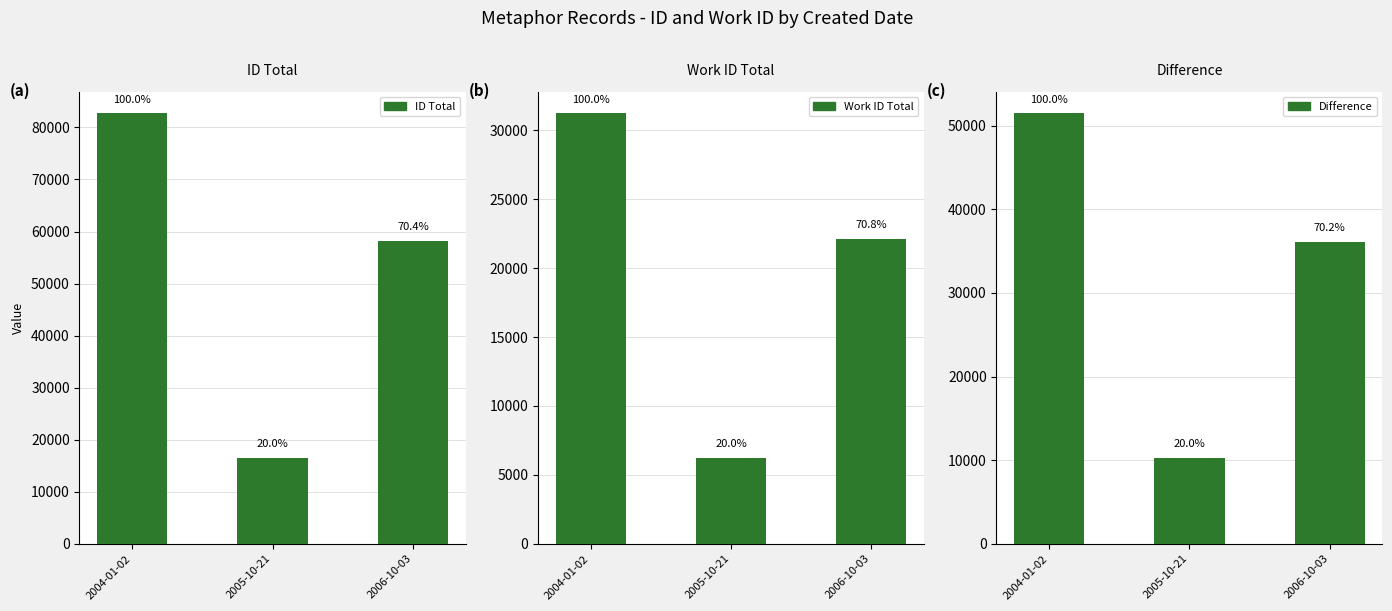

What is the label of the 1st bar from the left?

2004-01-02